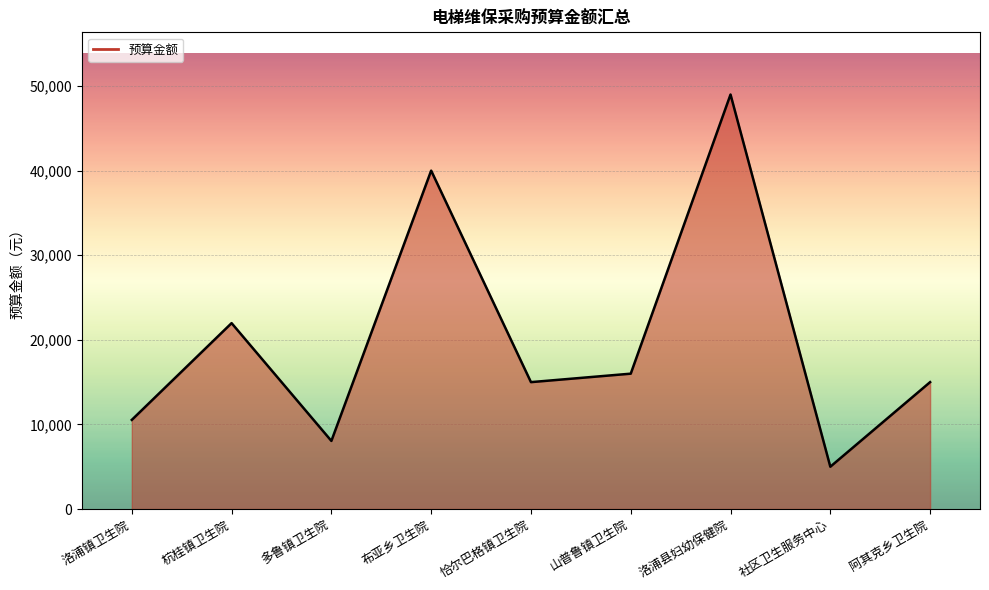

Reading left to right, extract all data points from this chart.

10537	21975	8050	40000	15000	16000	49000	5000	15000